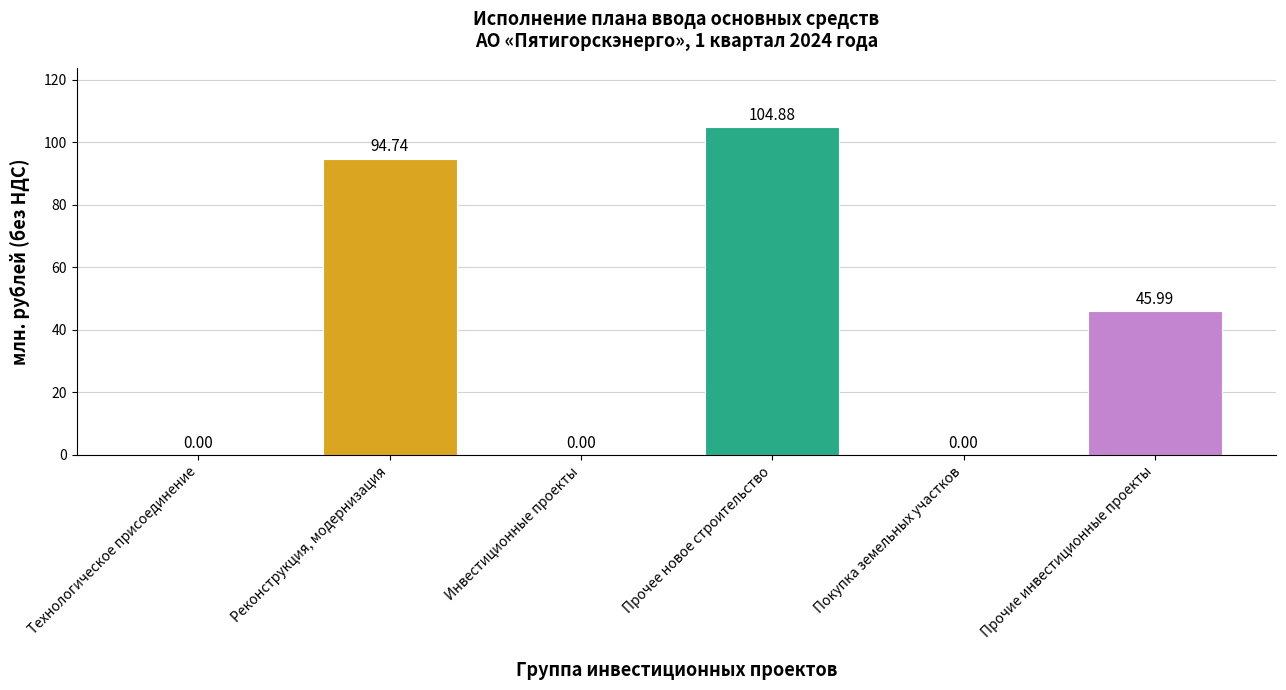

Count the number of categories in the chart.

6